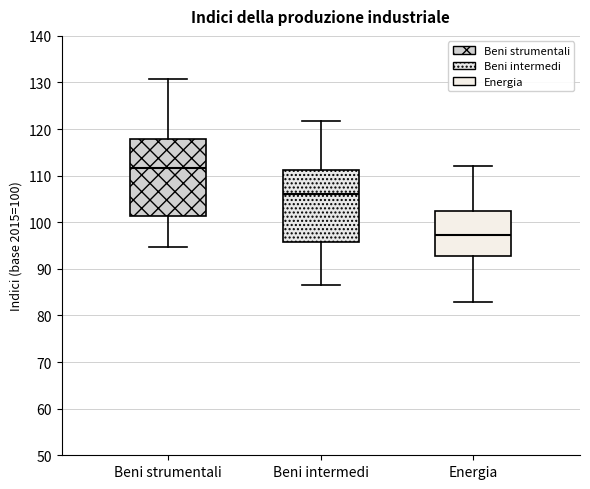

Which box's median line is the highest?

Beni strumentali